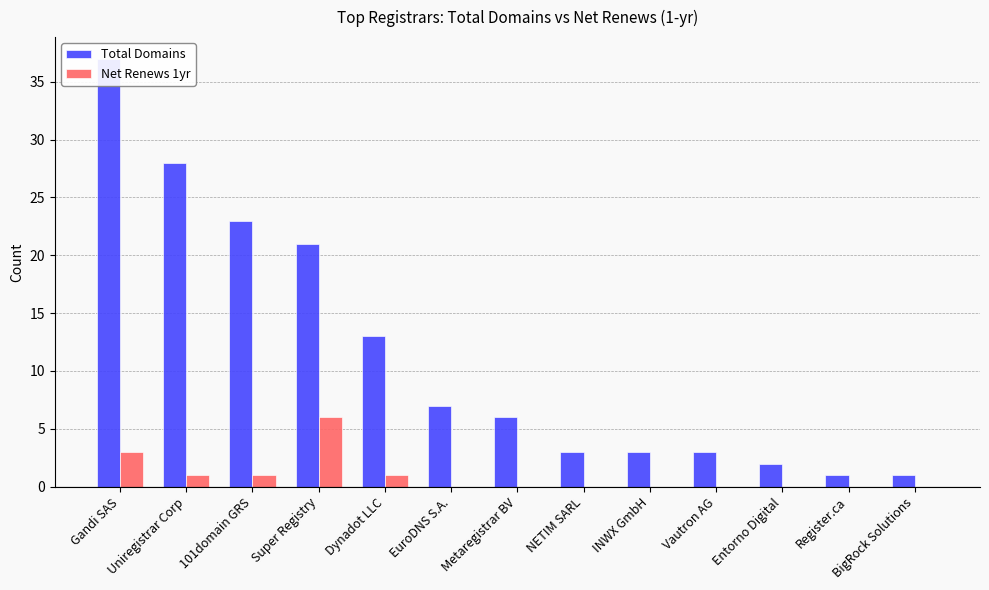

Count the number of categories in the chart.

13